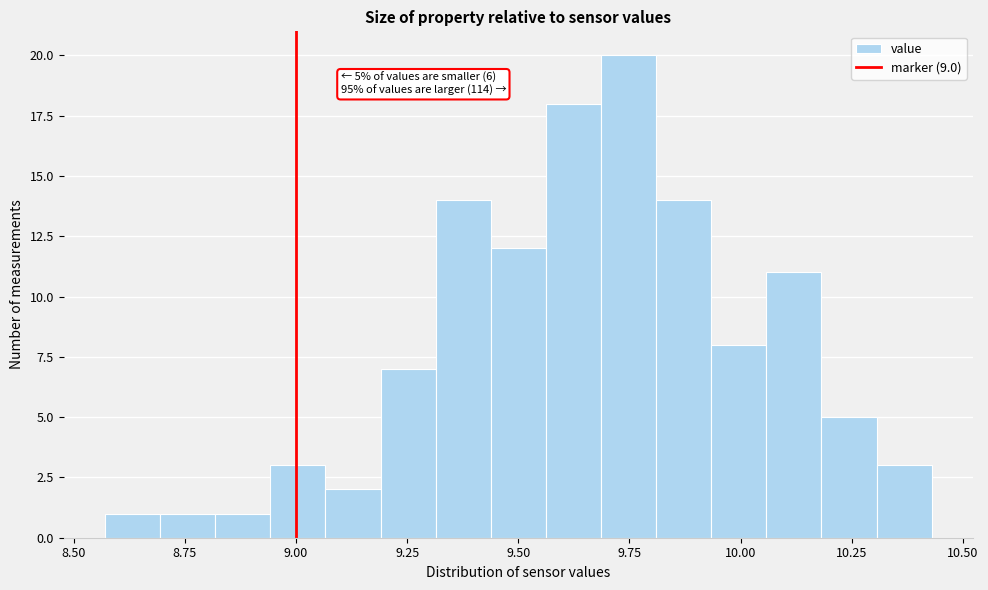

Around what value on the x-axis is the tallest bar? Give the approximate position of its centre, as read against the axis.

9.75